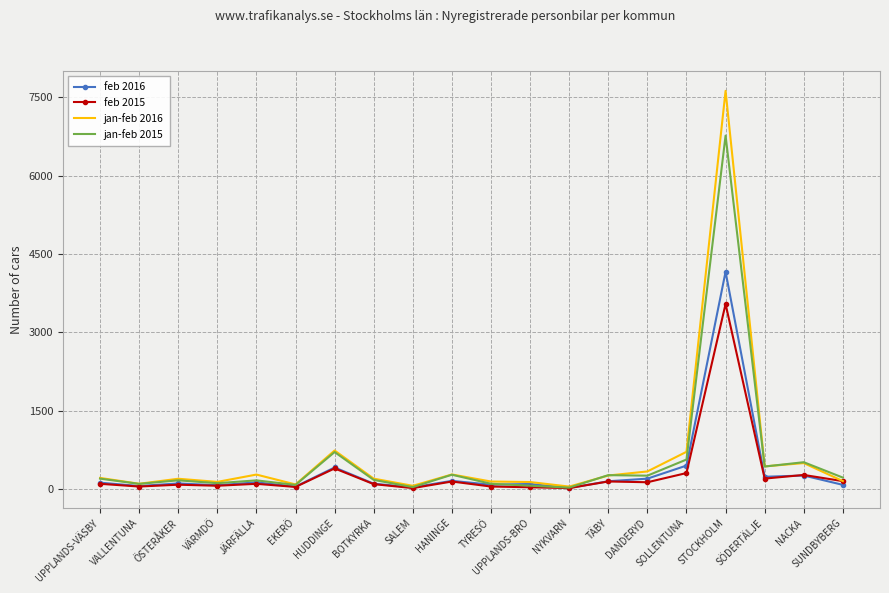

At which category is the sum across all series the highest?

STOCKHOLM